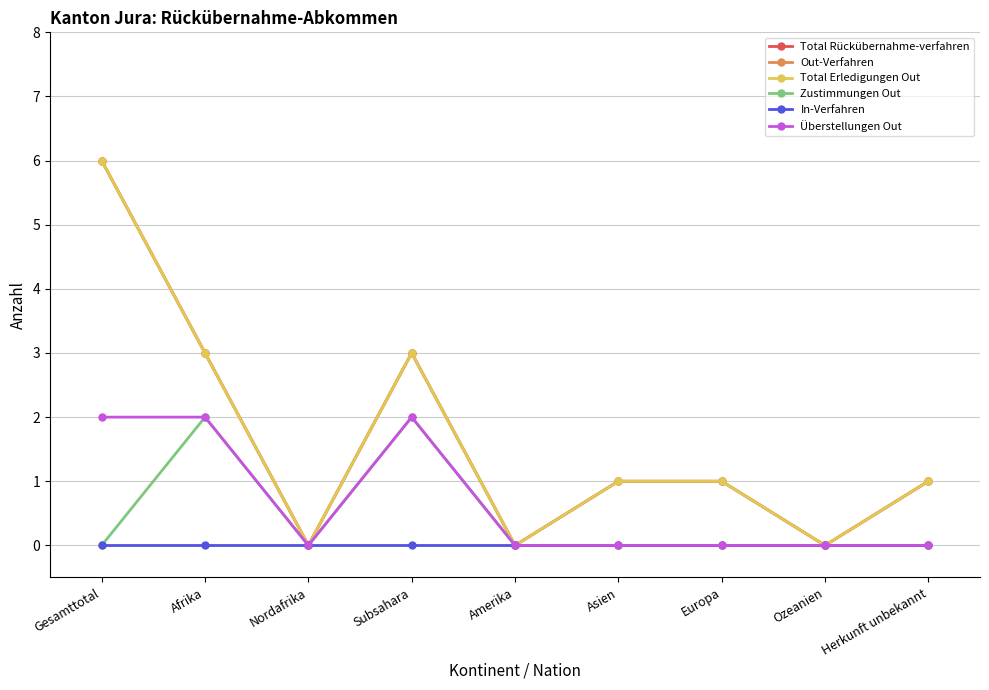

In Überstellungen Out, how many points are higher than both neighbors (excluding endpoints)?

1